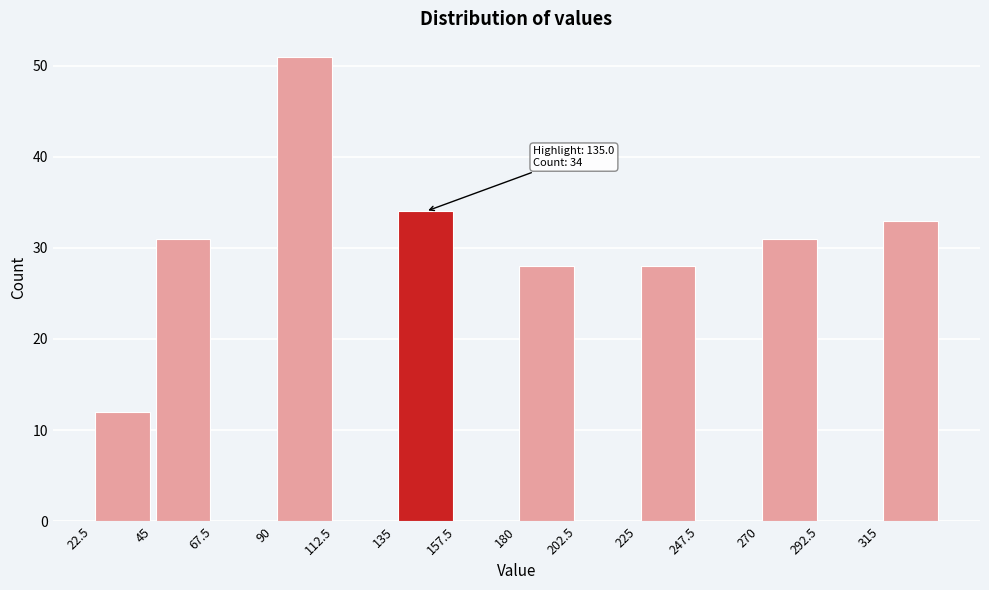

Which range on the x-axis has the tallest bar?

90.0 to 112.5